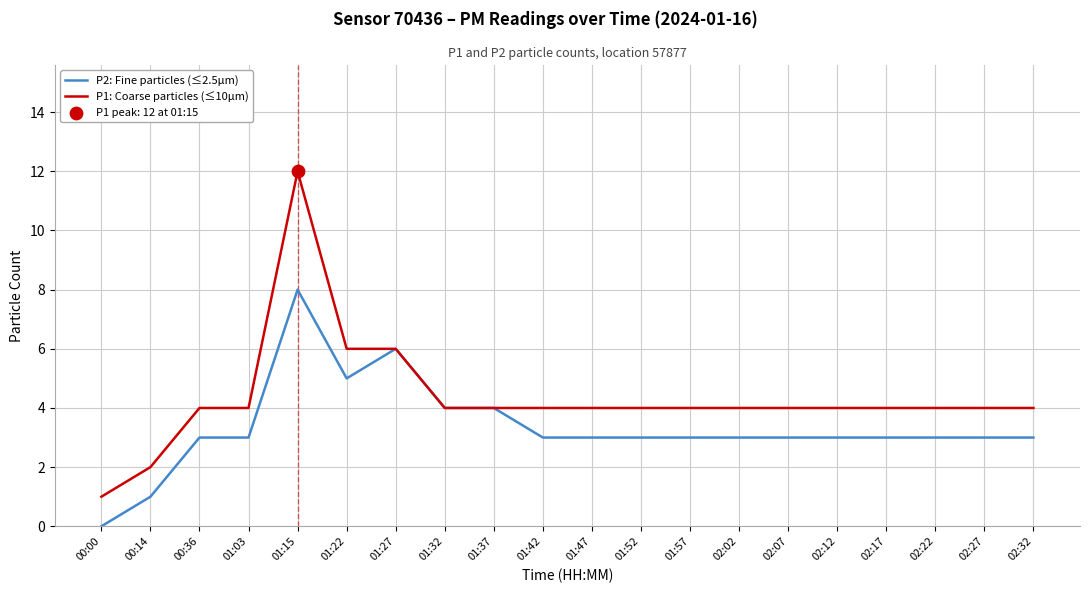

Which series has the largest range (max minus min)?

P1: Coarse particles (≤10µm)